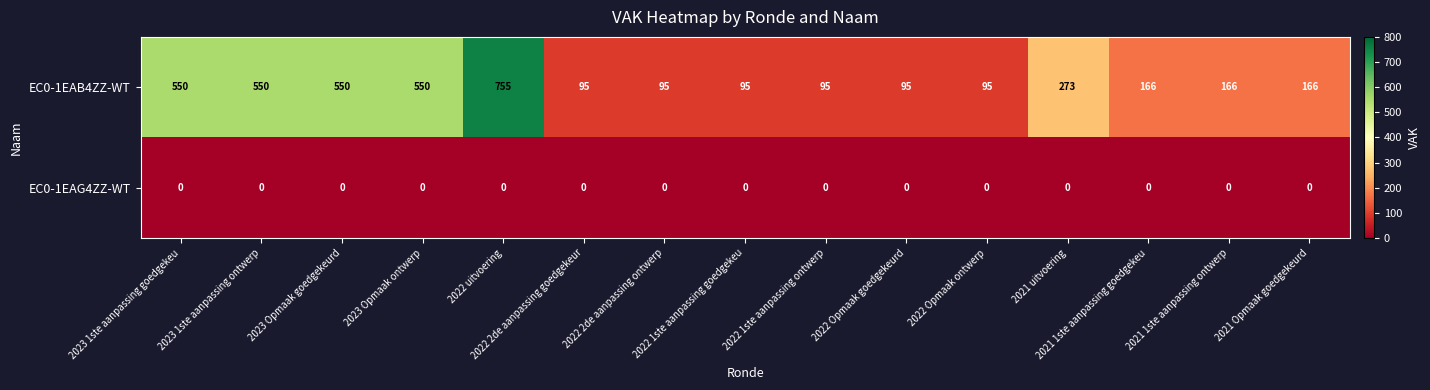

What is the total value across all series at 2022 1ste aanpassing ontwerp?

95